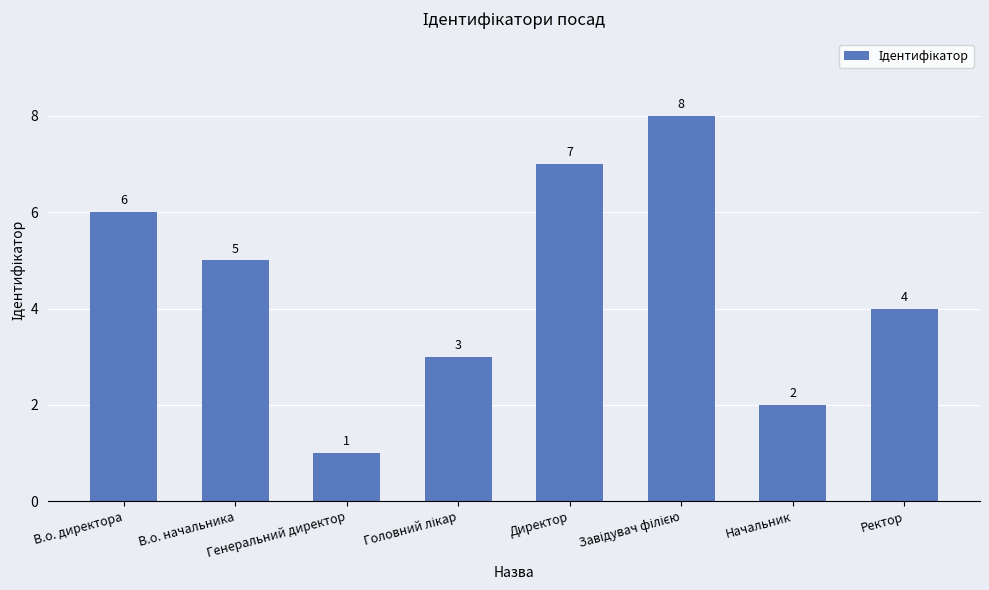

How many bars are there in total?

8